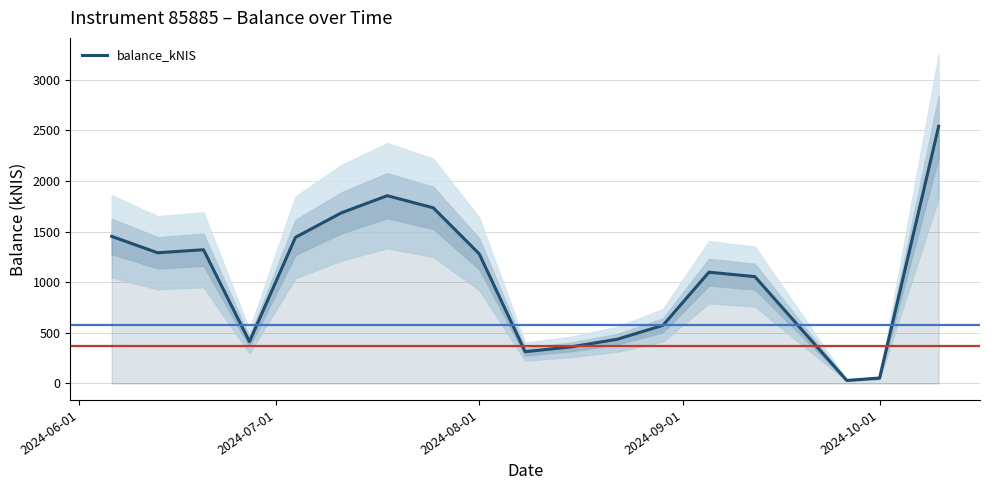

What is the maximum value for balance_kNIS?

2539.1